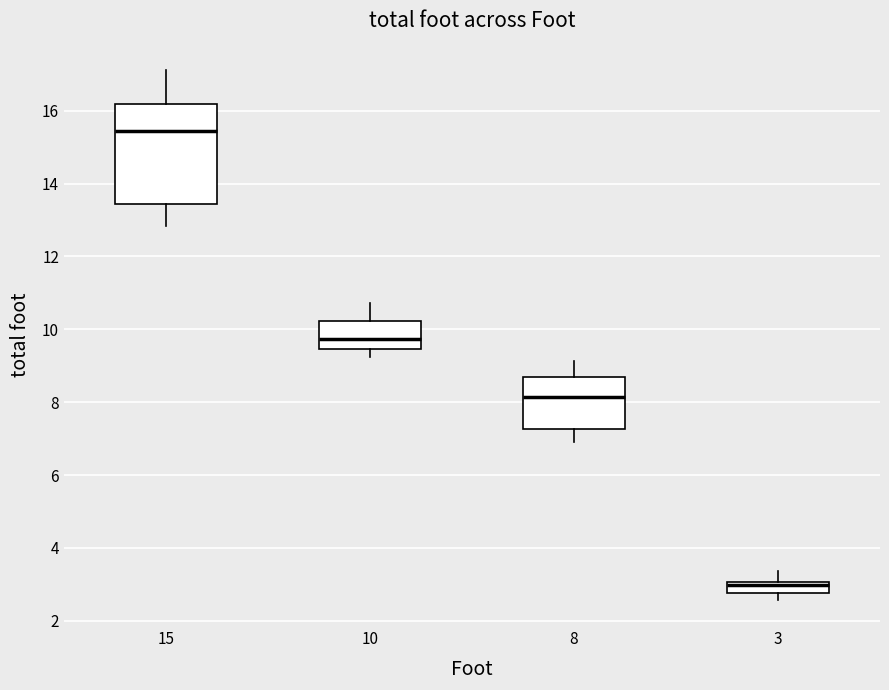

Where does the upper whisker of the box at x = 15 end on the y-axis? The values are not printed on the chart, so give them approximately, as read against the axis.

17.2